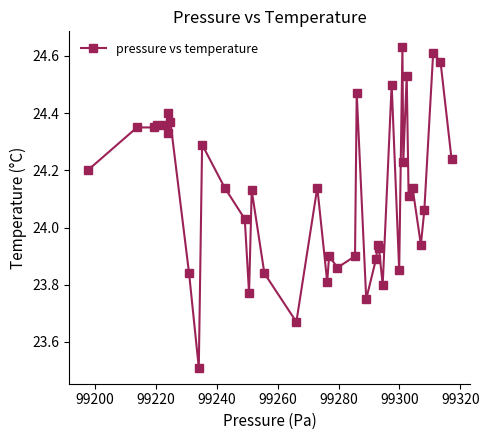

True or false: there are more than 1 points higher than both neighbors.

True